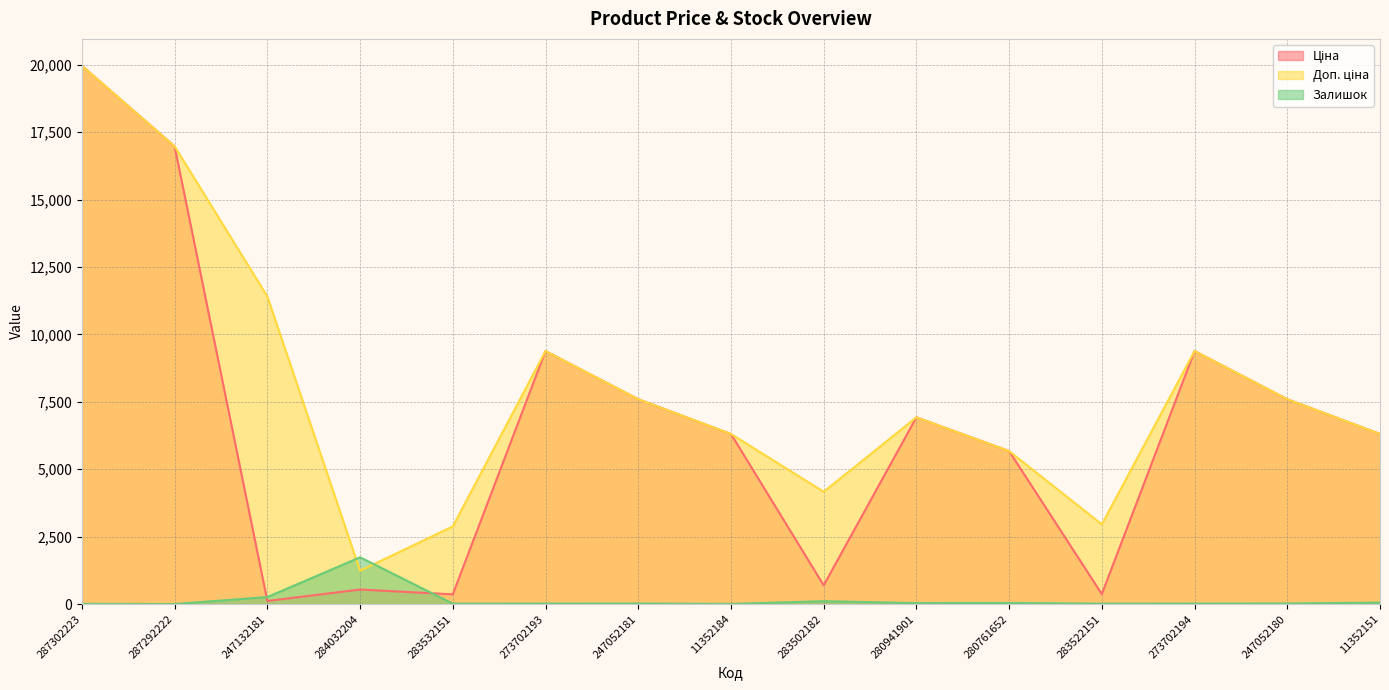

Between which two adjacent categories do Залишок and Ціна first intersect?

287292222 and 247132181